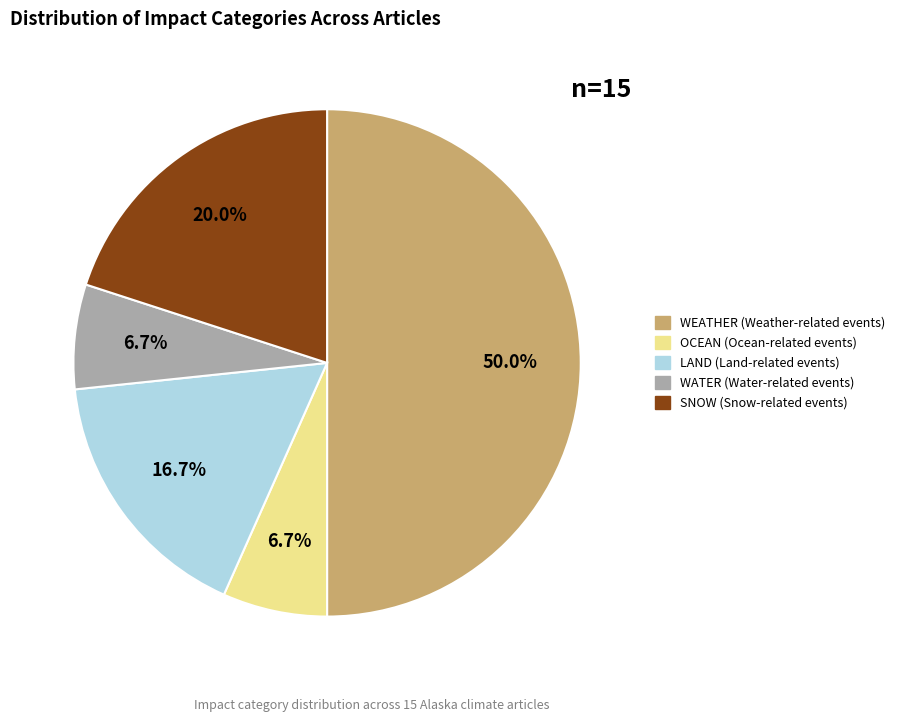

To the nearest percent, what is the difference between the largest and smallest slice percentages?

43%